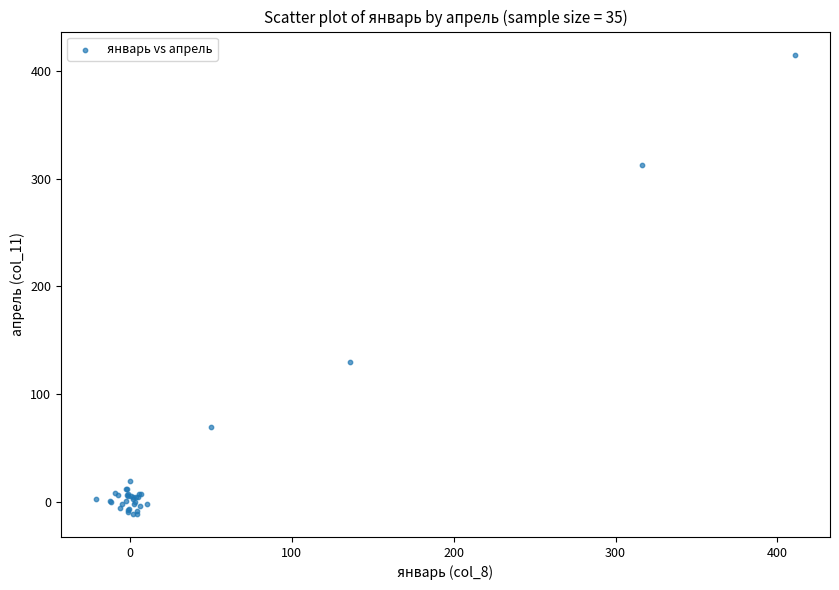

What Y value in the scatter plot is closest to 201?

130.0